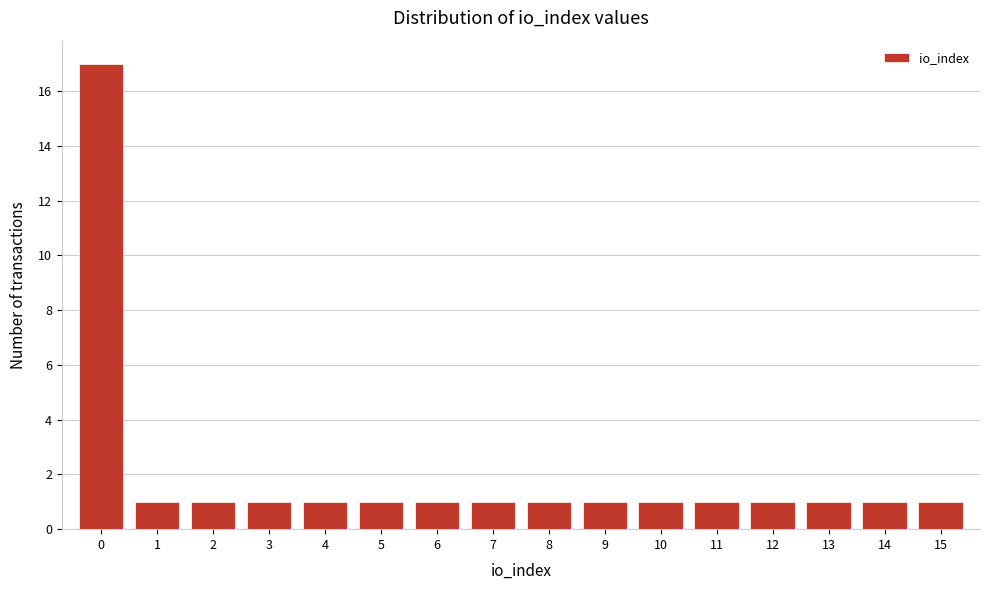

Which range on the x-axis has the tallest bar?

-0.5 to 0.5